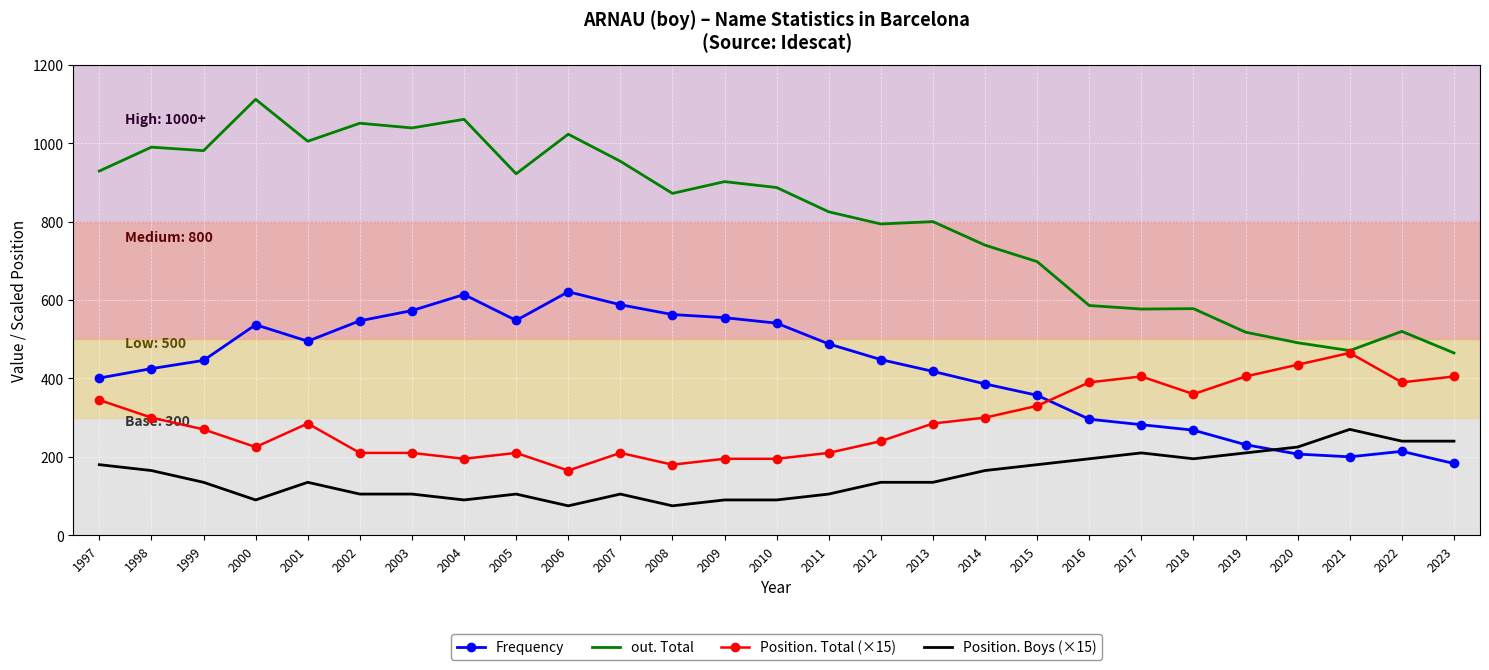

The value of Position. Total (×15) at 2015 is 330. True or false?

True